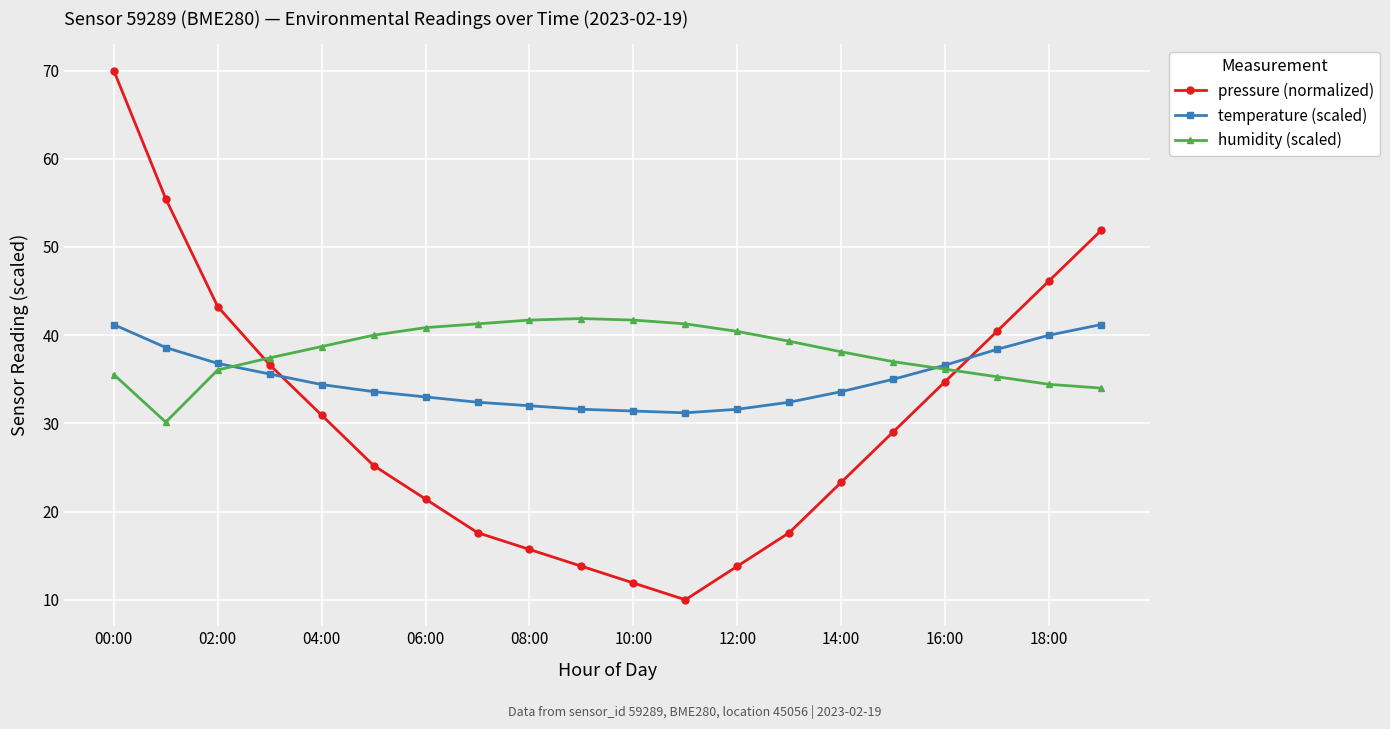

Which series ends up on top after the final intersection of humidity (scaled) and temperature (scaled)?

temperature (scaled)